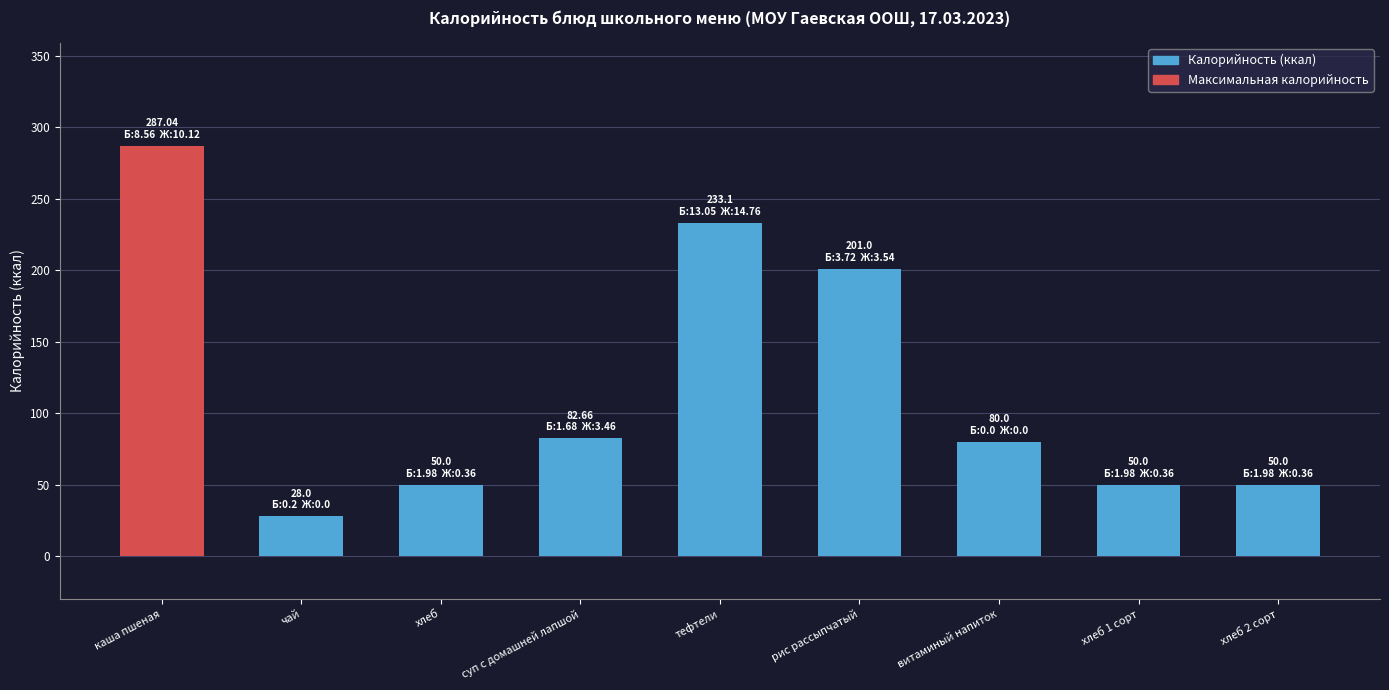

What is the approximate value at каша пшеная?

287.0